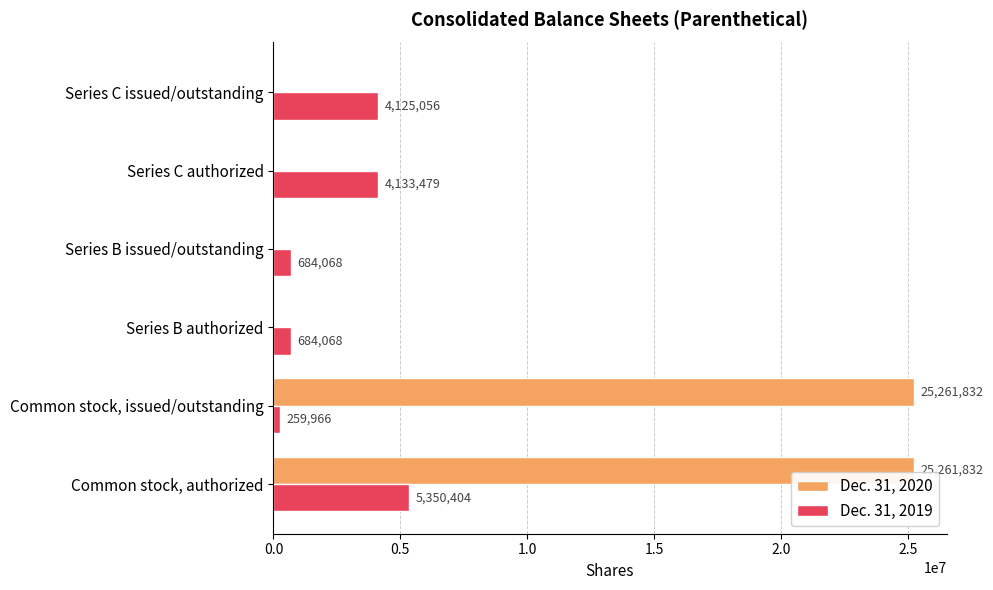

The Dec. 31, 2020 series shows 25261832 at Common stock, issued/outstanding. True or false?

True